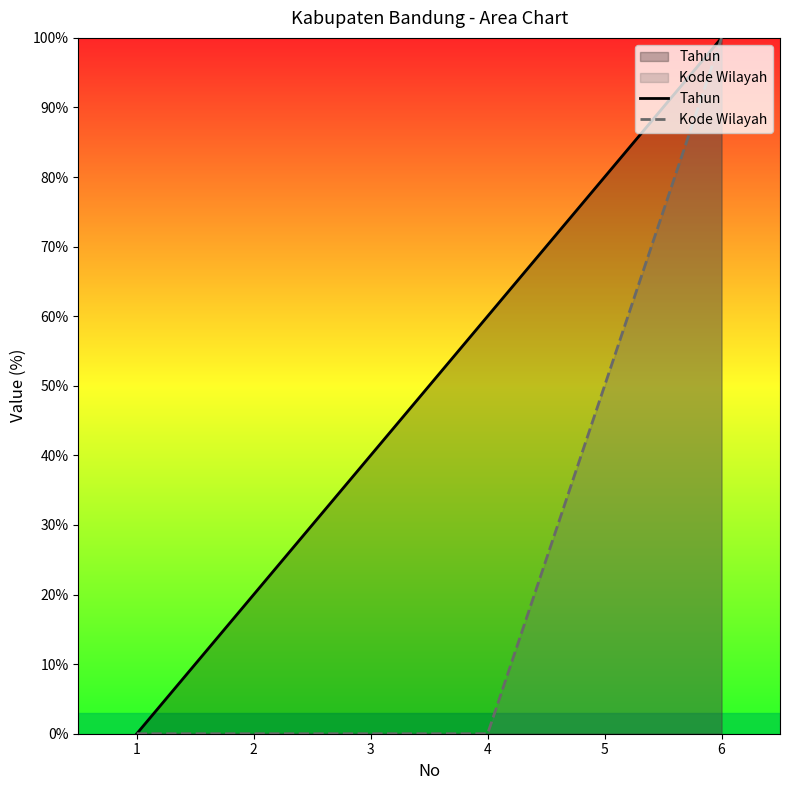

Which series has the largest range (max minus min)?

Tahun